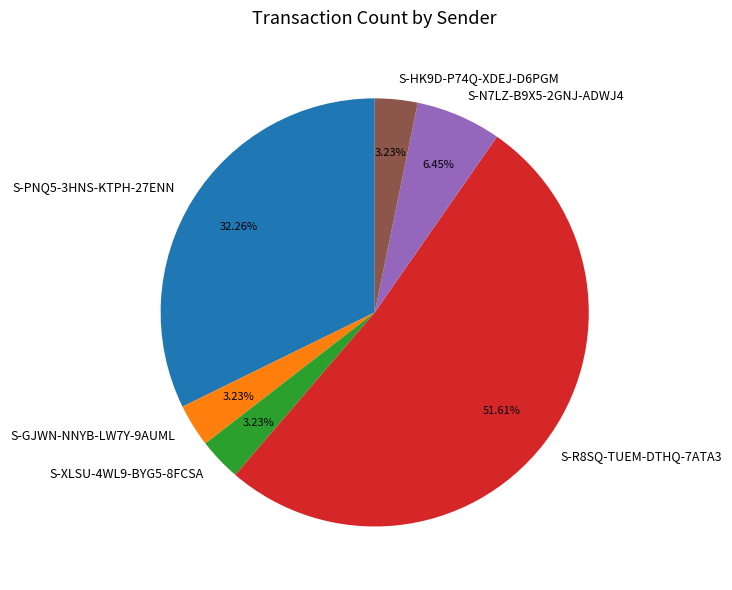

Approximately how many times larger is the value at S-R8SQ-TUEM-DTHQ-7ATA3 compared to S-XLSU-4WL9-BYG5-8FCSA?

16.0